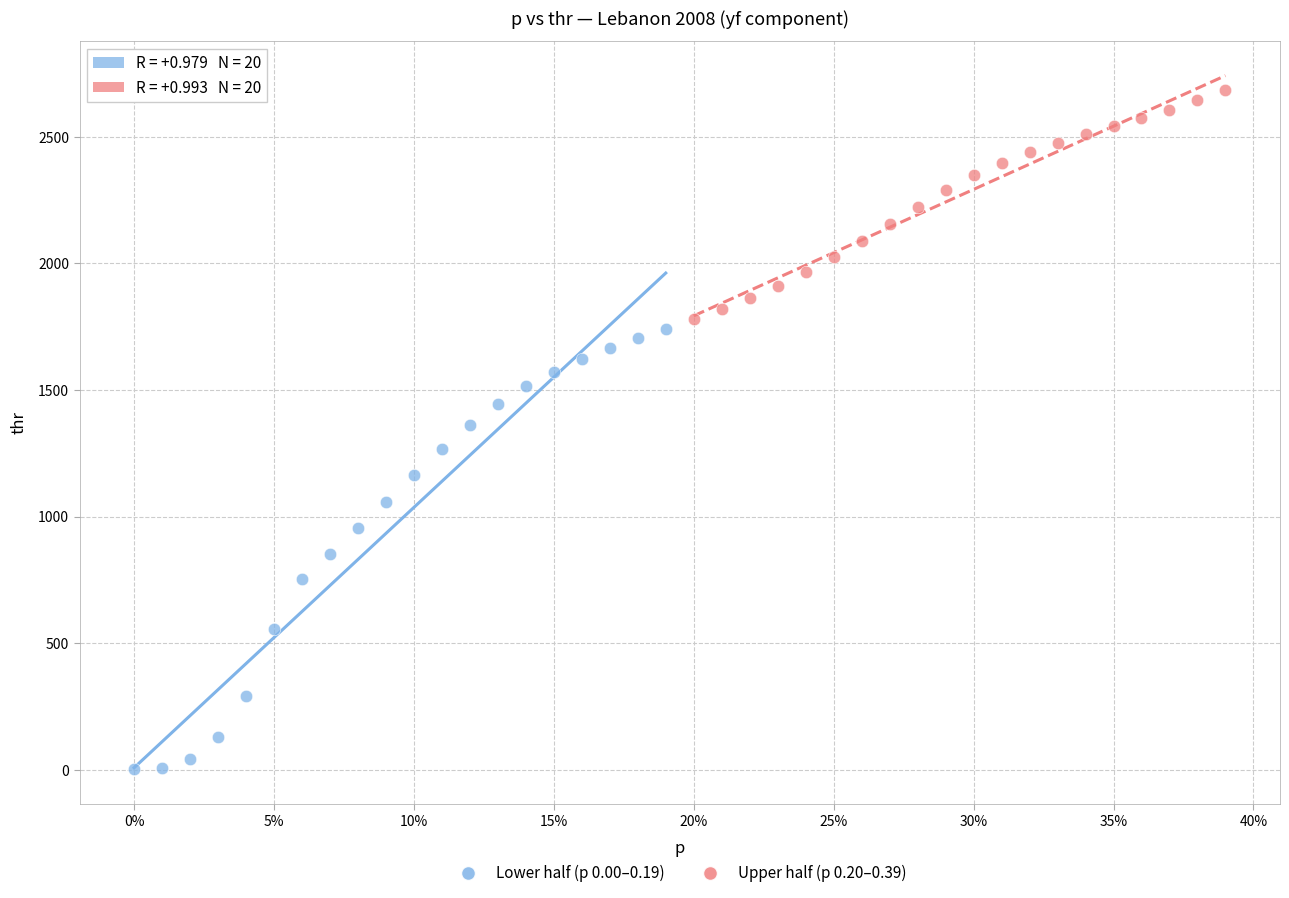

Which series reaches the minimum Y coordinate?

Lower half (p 0.00–0.19)